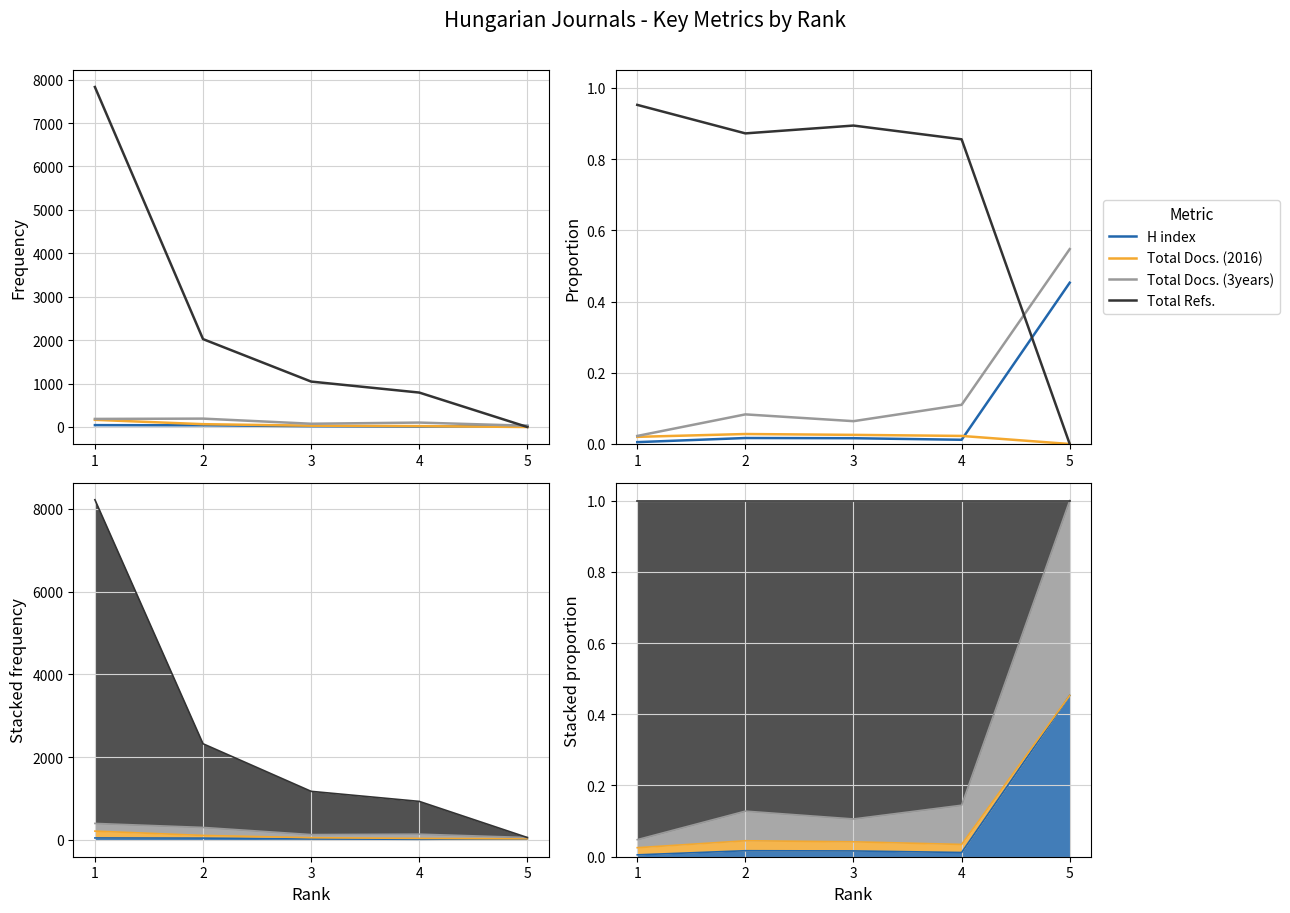

How many series are shown in this chart?

4